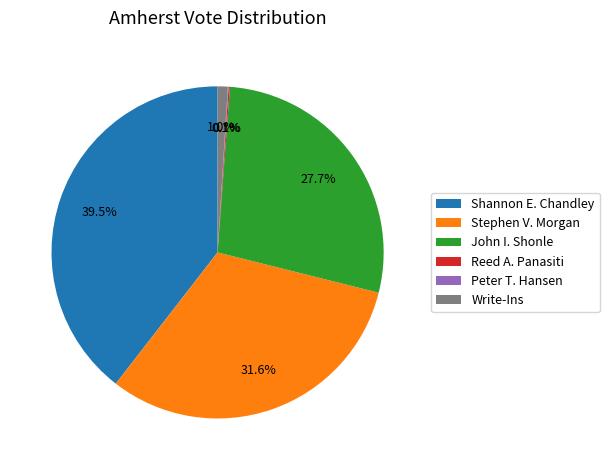

Is Shannon E. Chandley the majority of the pie?

No